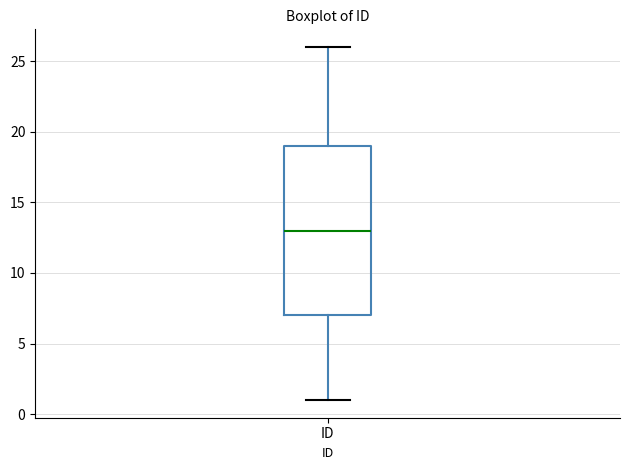

Transcribe this box plot: give where the median line is, the range the box spans, and where the two whiskers end, as read against the y-axis. The values are not printed on the chart, so give them approximately, as read against the axis.

median 13, box 7 to 19, whiskers 1 to 26